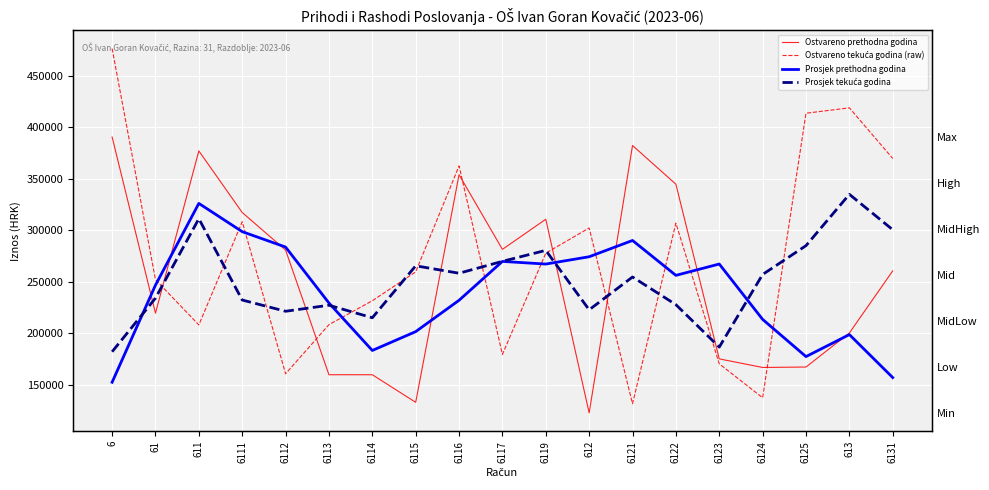

After their last crossing, which series has the higher values: Ostvareno prethodna godina or Ostvareno tekuća godina (raw)?

Ostvareno tekuća godina (raw)